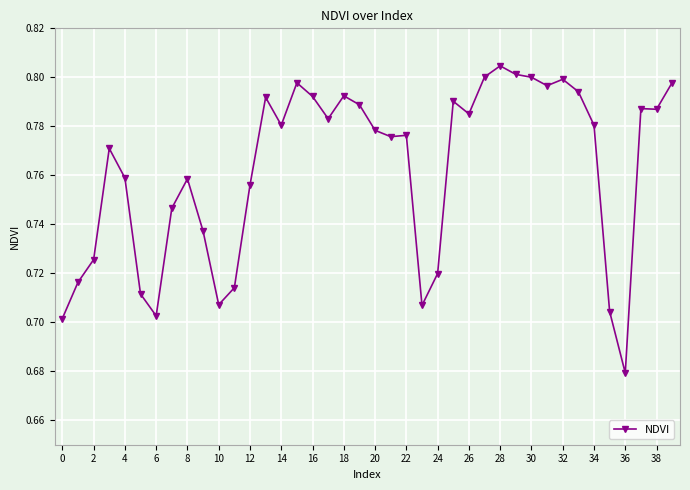

Count the values in the range 0 to 1.

40